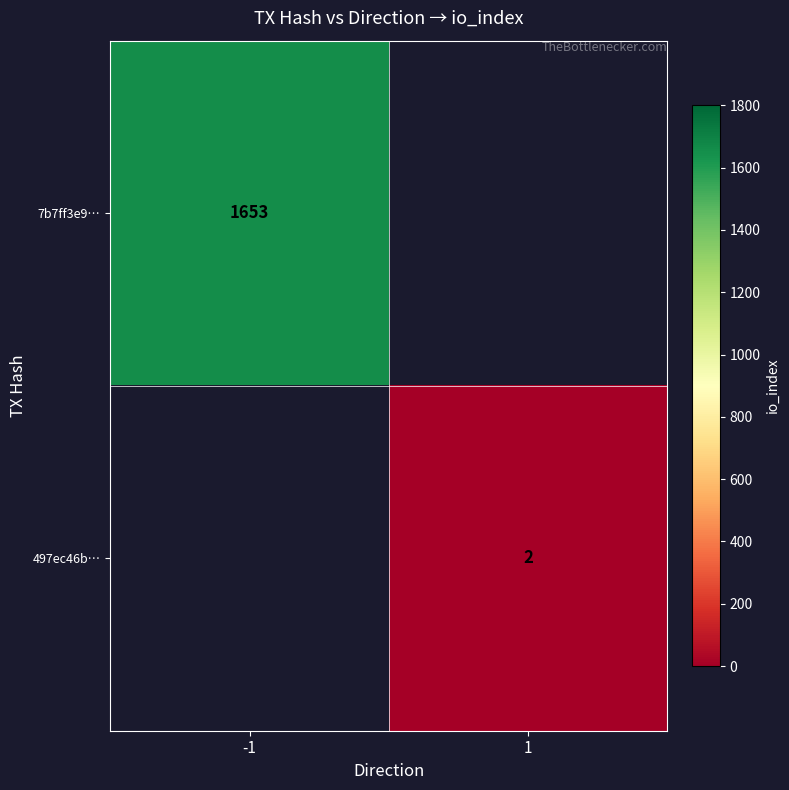

Is it true that 7b7ff3e9… equals 1088.5 at -1?

False